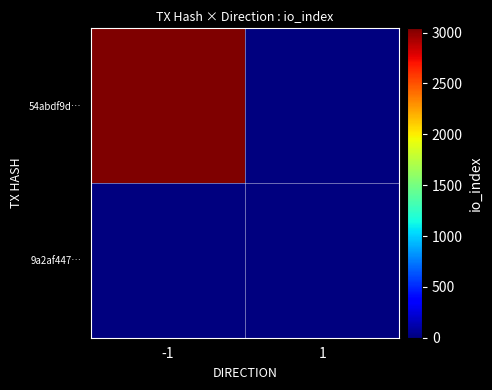

Reading left to right, extract all data points from this chart.

54abdf9d…: -1=3042	1=0
9a2af447…: -1=0	1=10